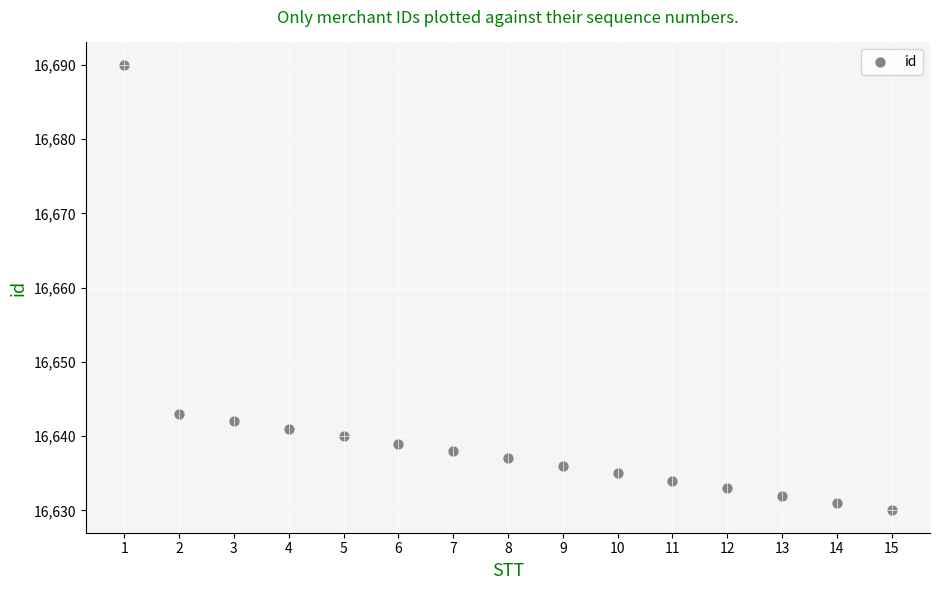

What Y value in the scatter plot is closest to 16660?

16643